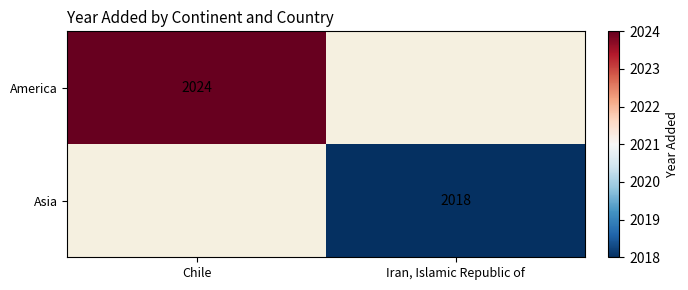

The value of Asia at Iran, Islamic Republic of is 962. True or false?

False